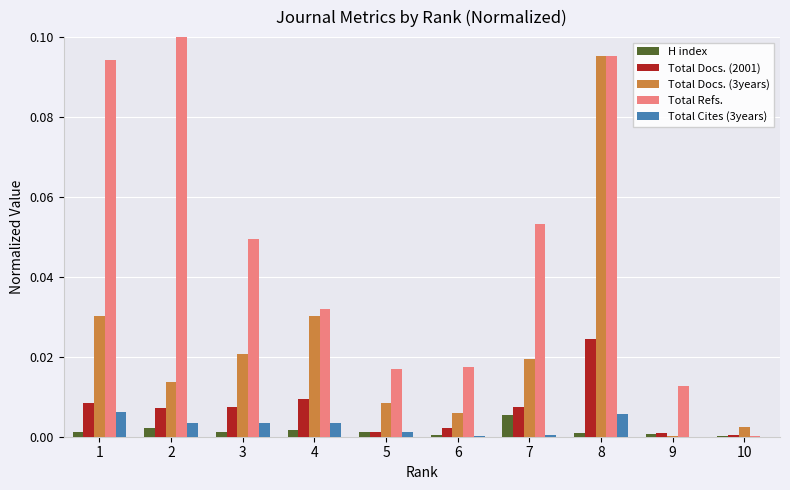

True or false: Total Docs. (3years) has a value of 0.0 at 10.

True